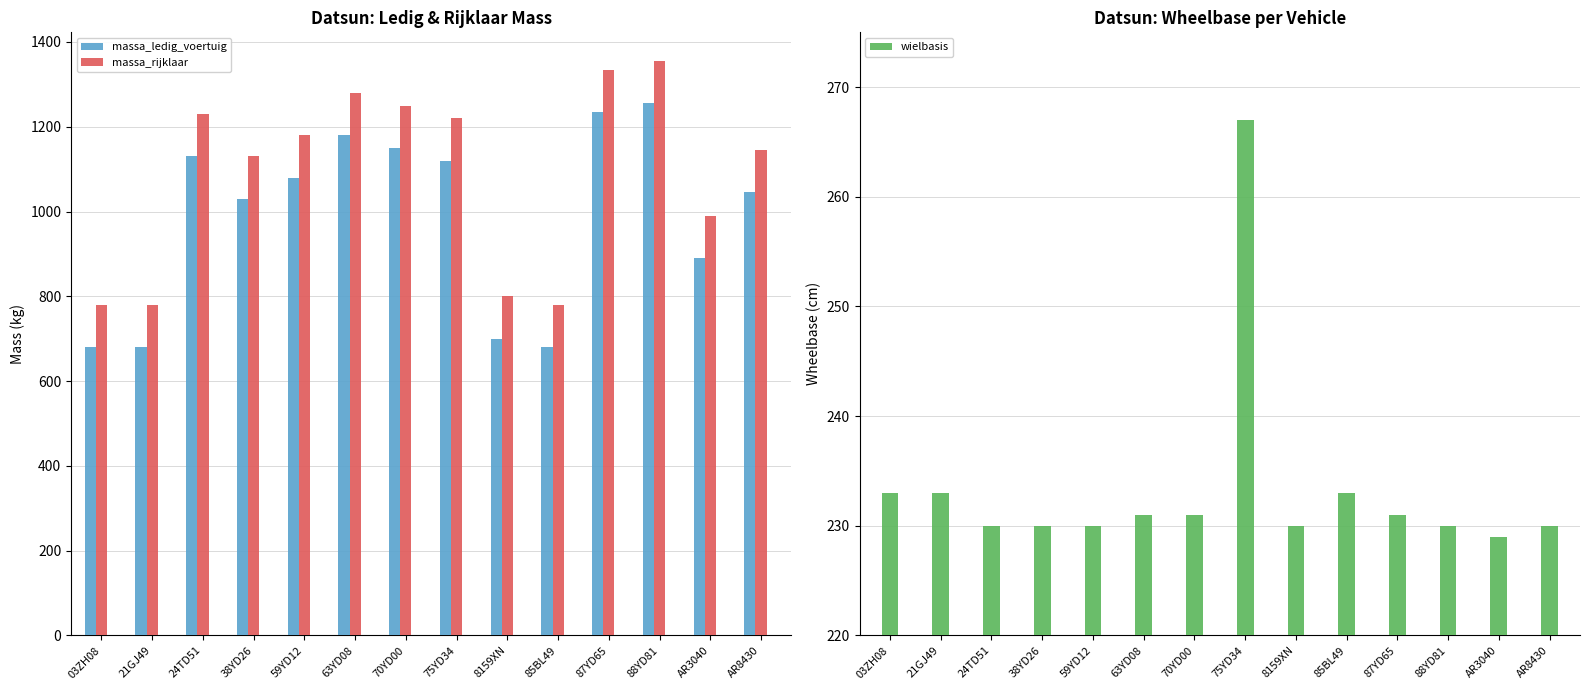

At which label is massa_rijklaar closest to 1067?

38YD26